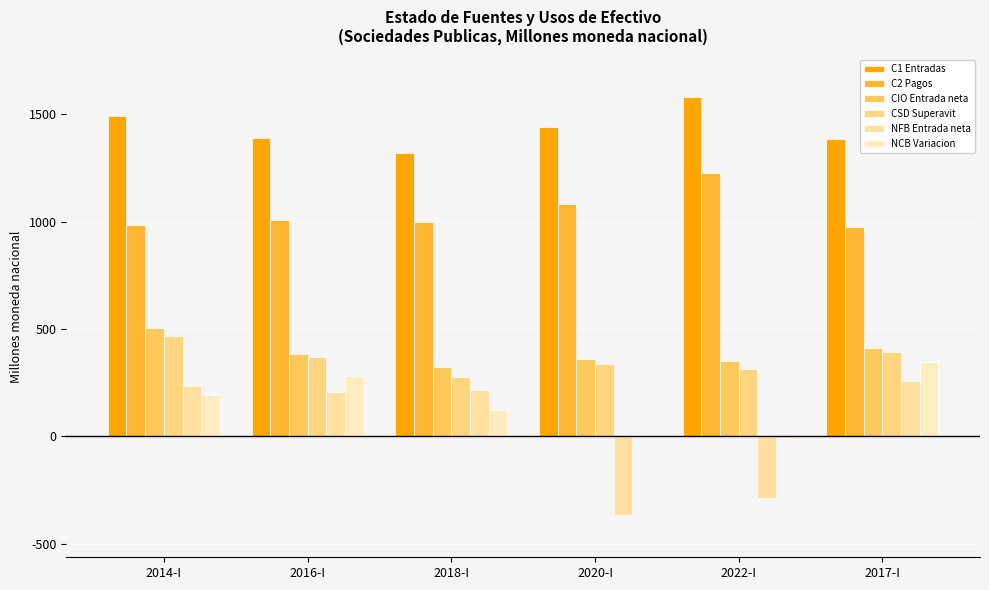

What is the sum of all CIO Entrada neta values?

2330.6